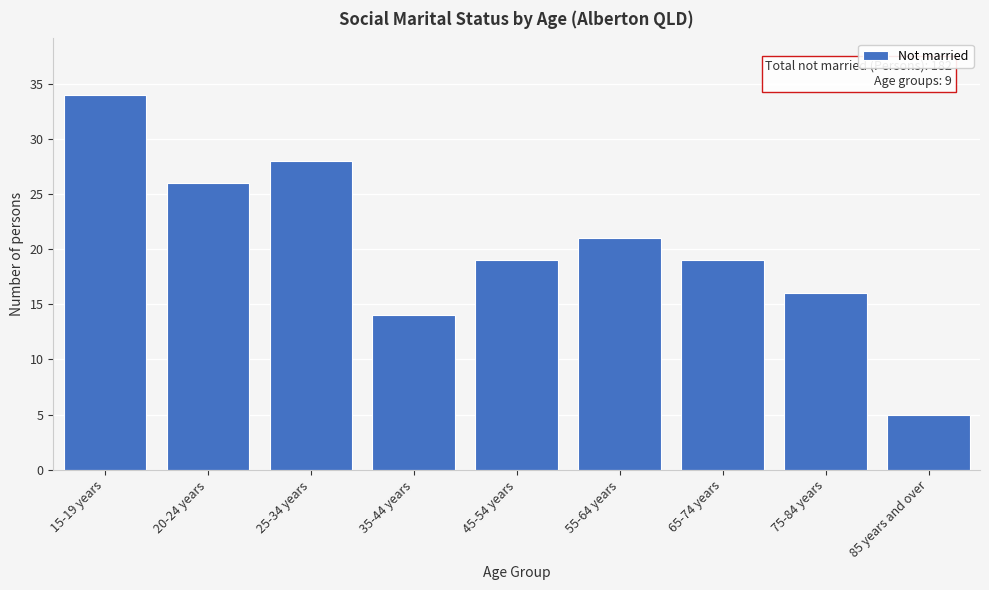

Reading right to left, extract all data points from this chart.

5	16	19	21	19	14	28	26	34